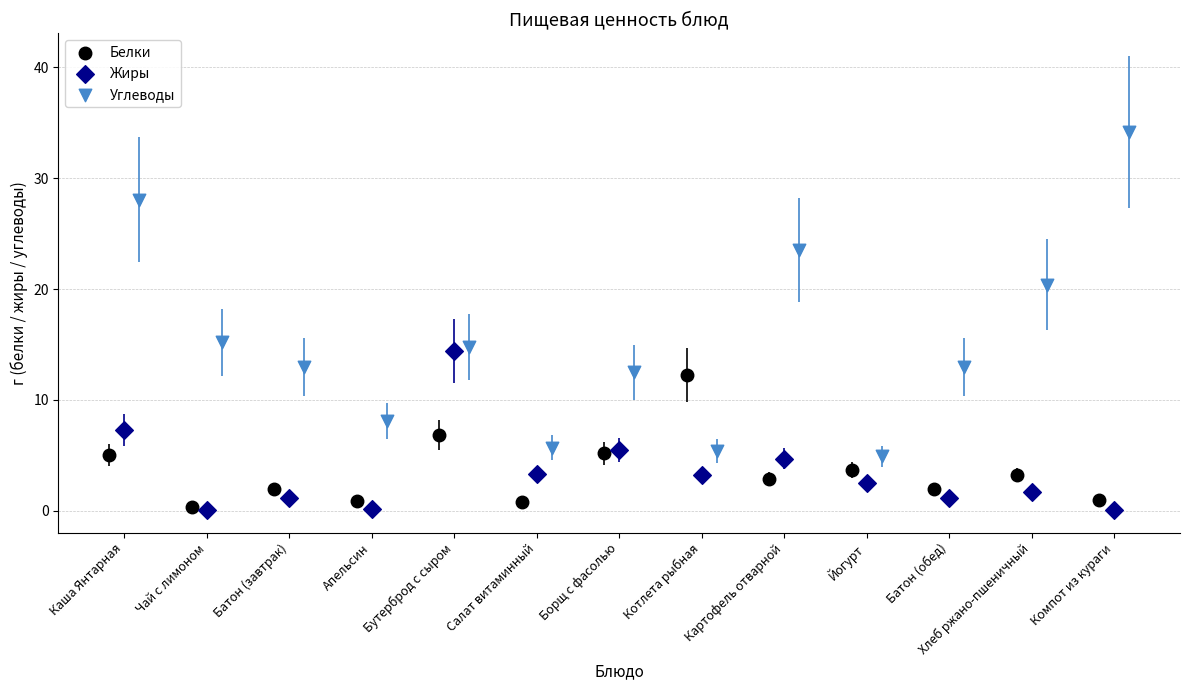

Which series reaches the maximum Y coordinate?

Углеводы